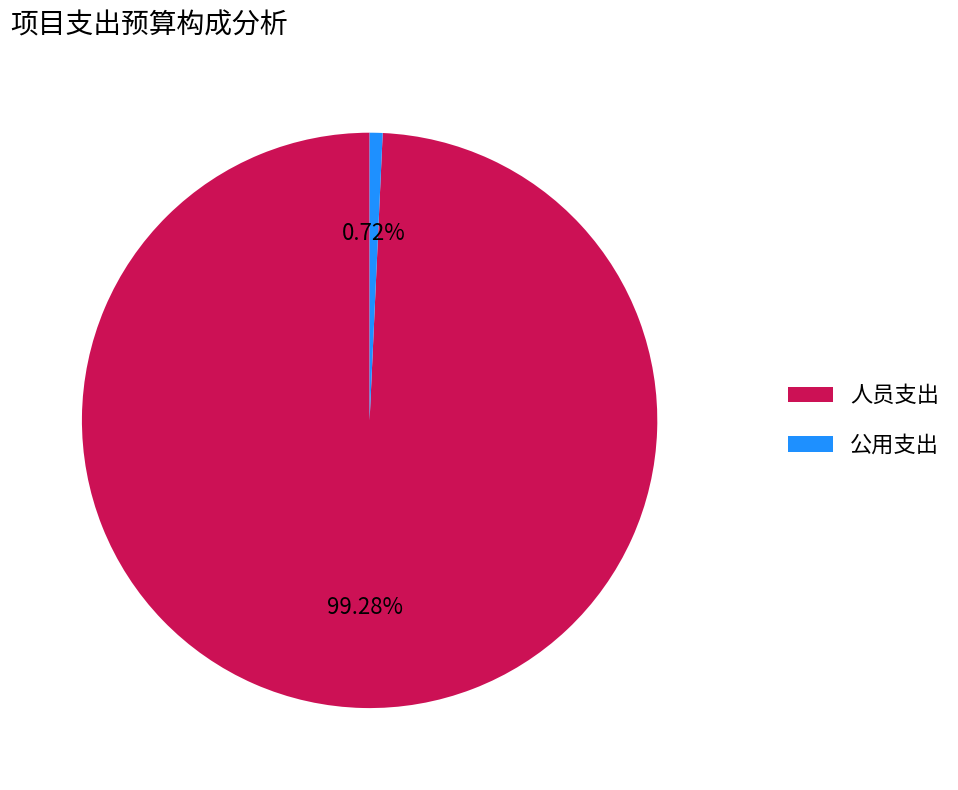

Which slice is the largest?

人员支出